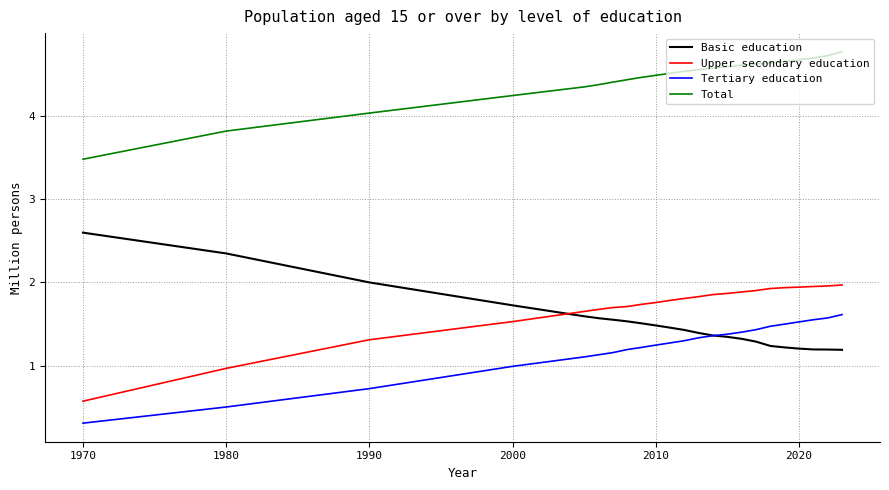

What is the greatest value displayed?

4.8